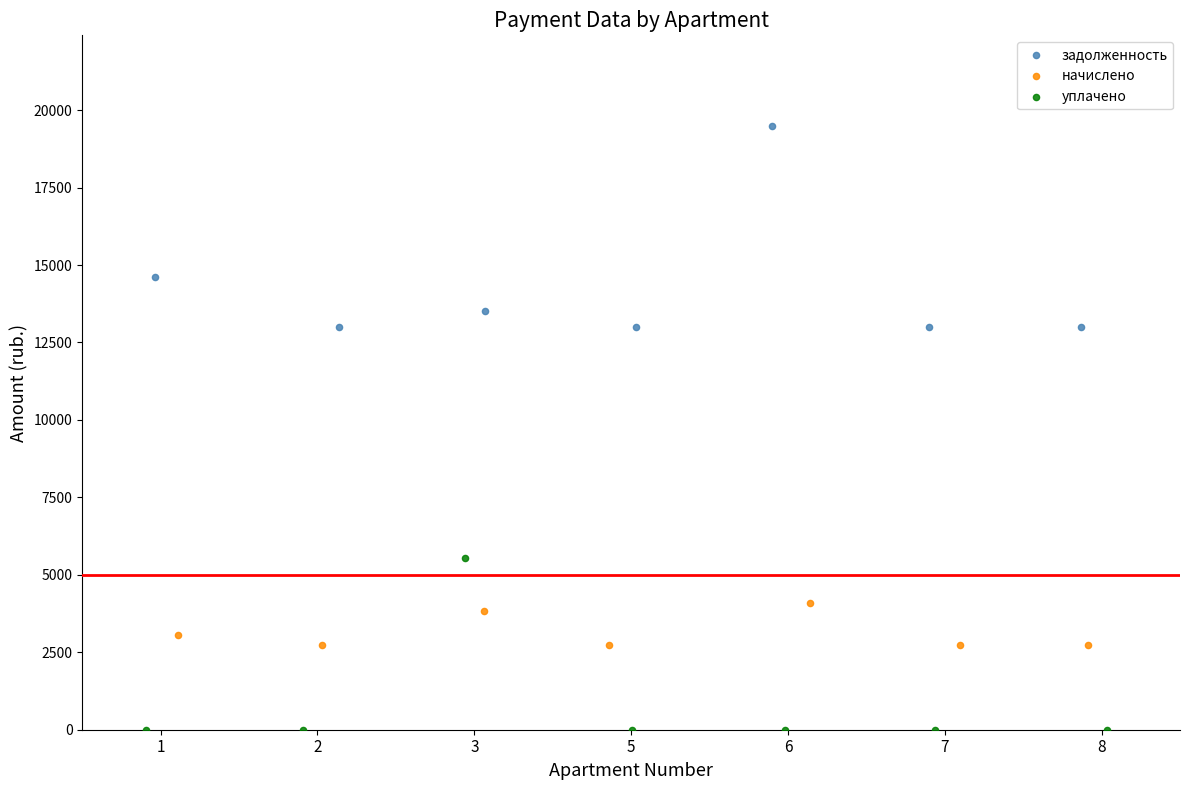

Which series contains the lowest Y value?

уплачено